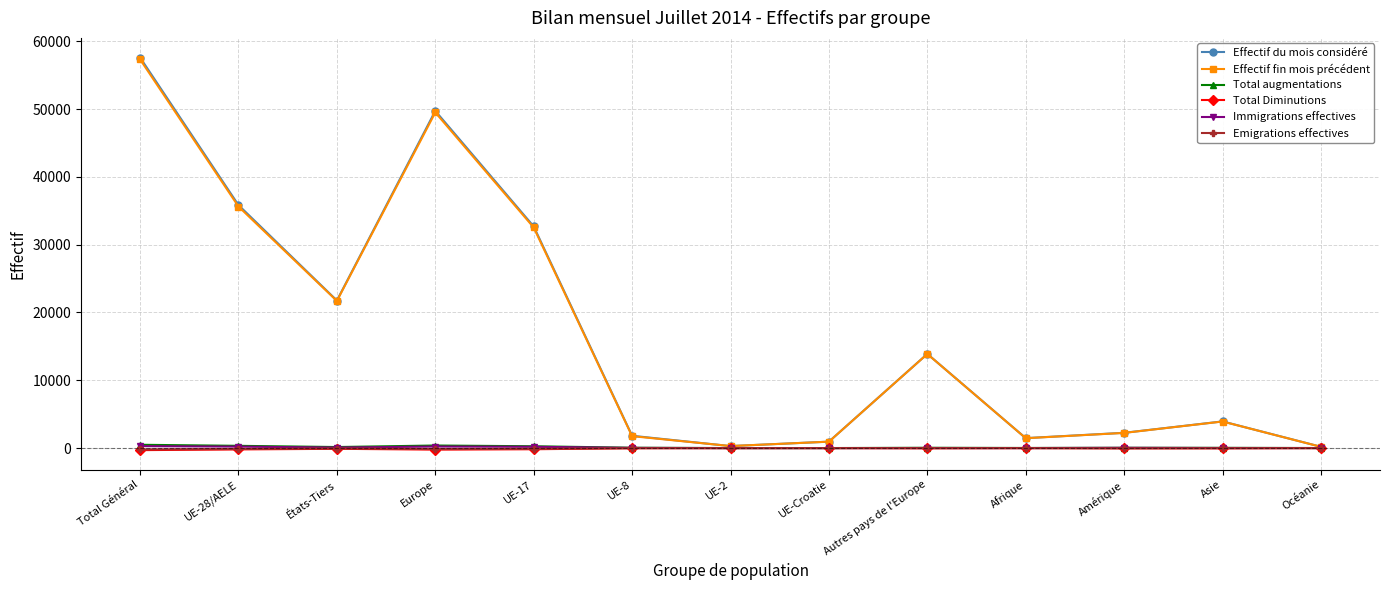

What is the average value of the Total Diminutions series?

-87